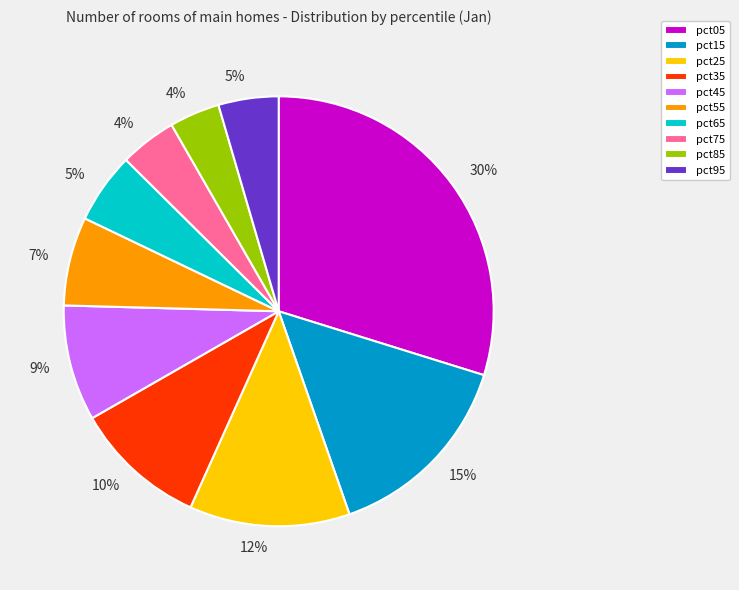

How many slices are in this pie chart?

10